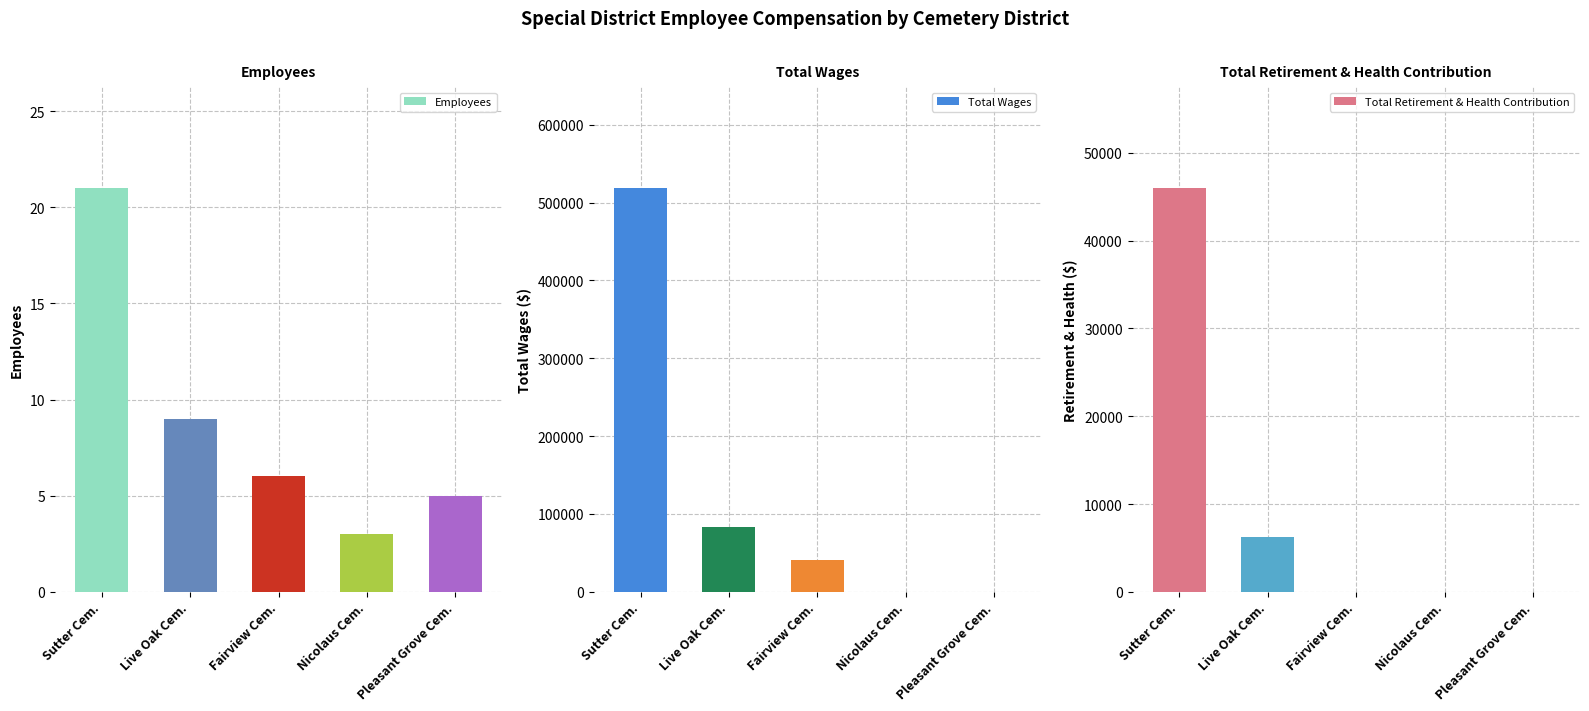

What is the sum of the Total Wages values at Fairview Cem. and Pleasant Grove Cem.?

40620